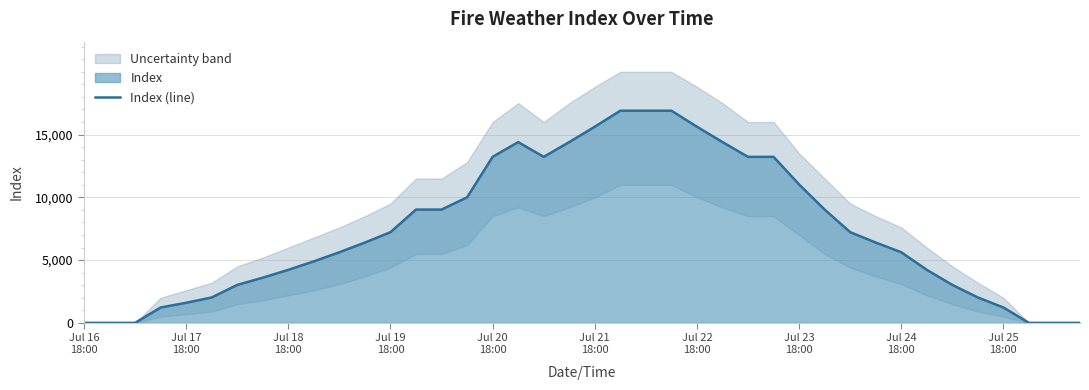

How many points are lower than both their immediate neighbors (excluding endpoints)?

1